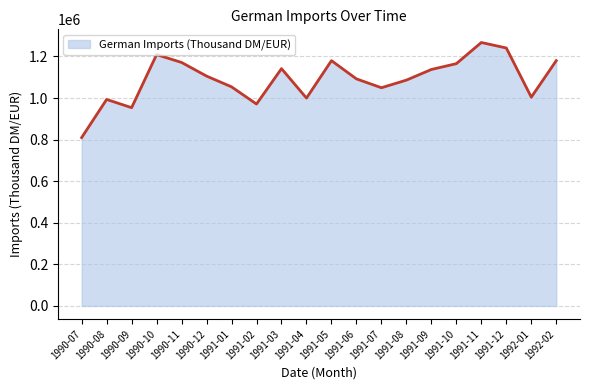

Approximately how many times larger is the value at 1992-01 compared to 1991-01?

1.0